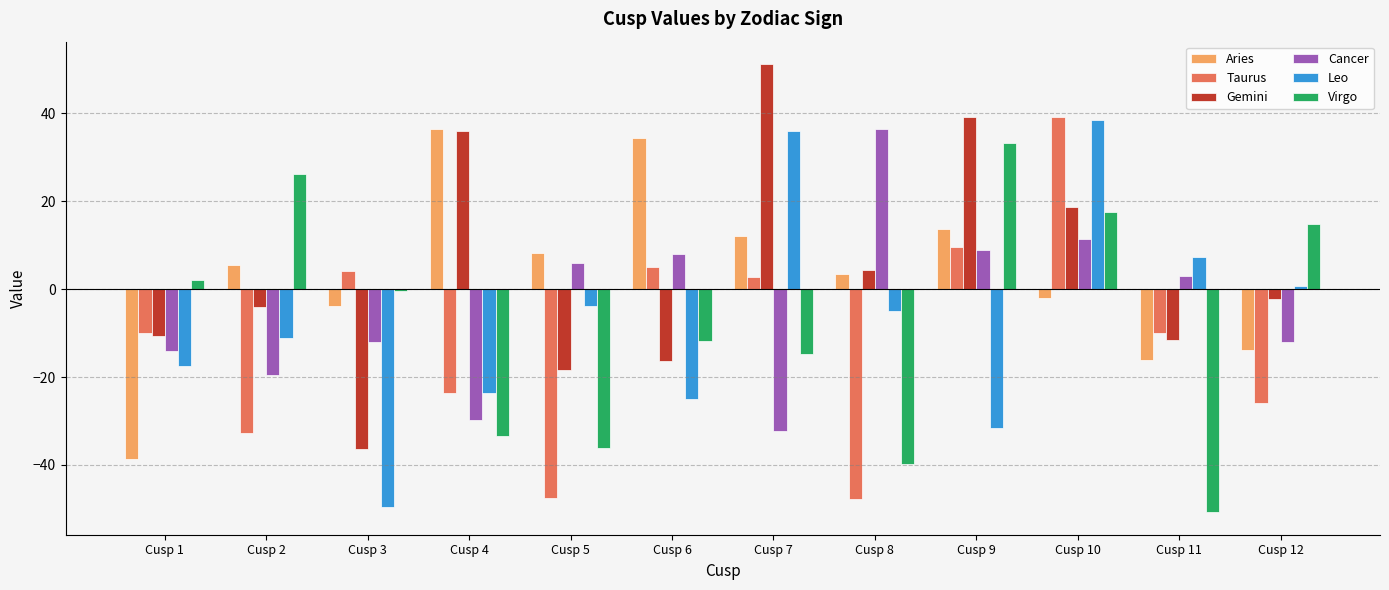

The Virgo series shows 17.6 at Cusp 10. True or false?

True